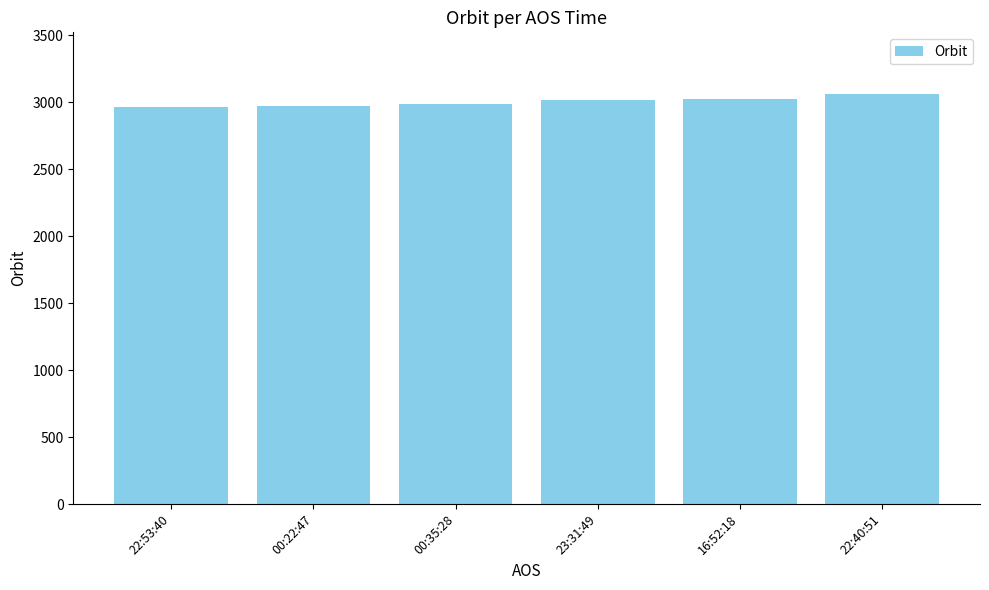

What is the average value?

3003